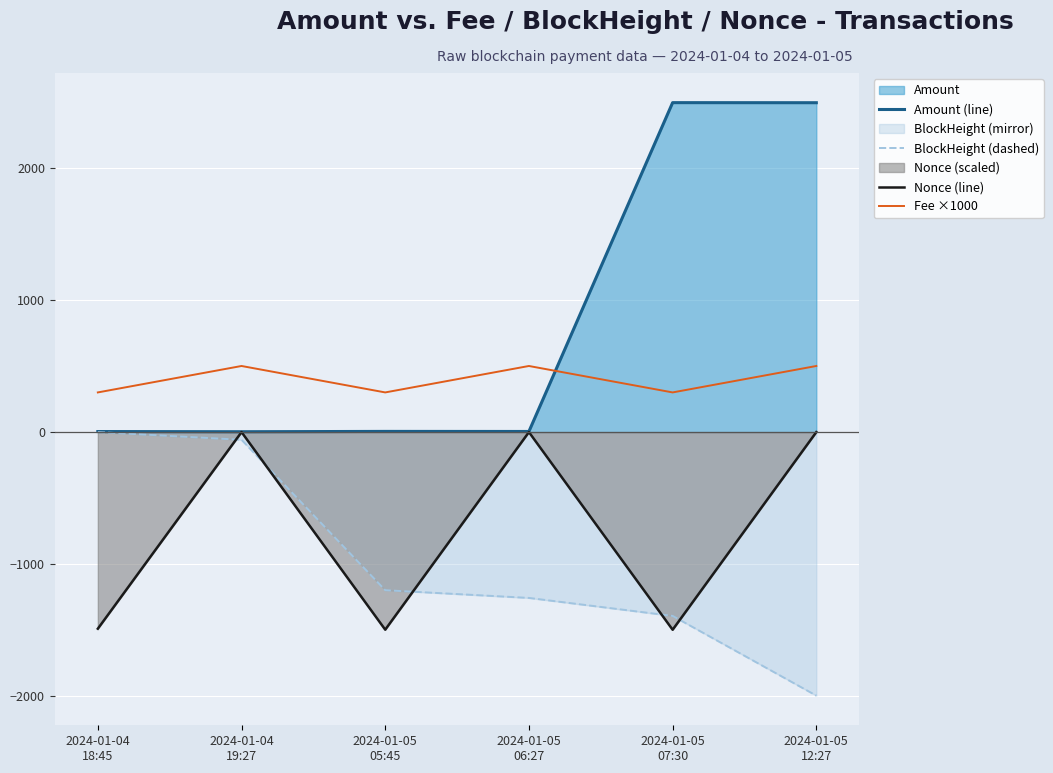

What is the sum of all Fee ×1000 values?

2400.0